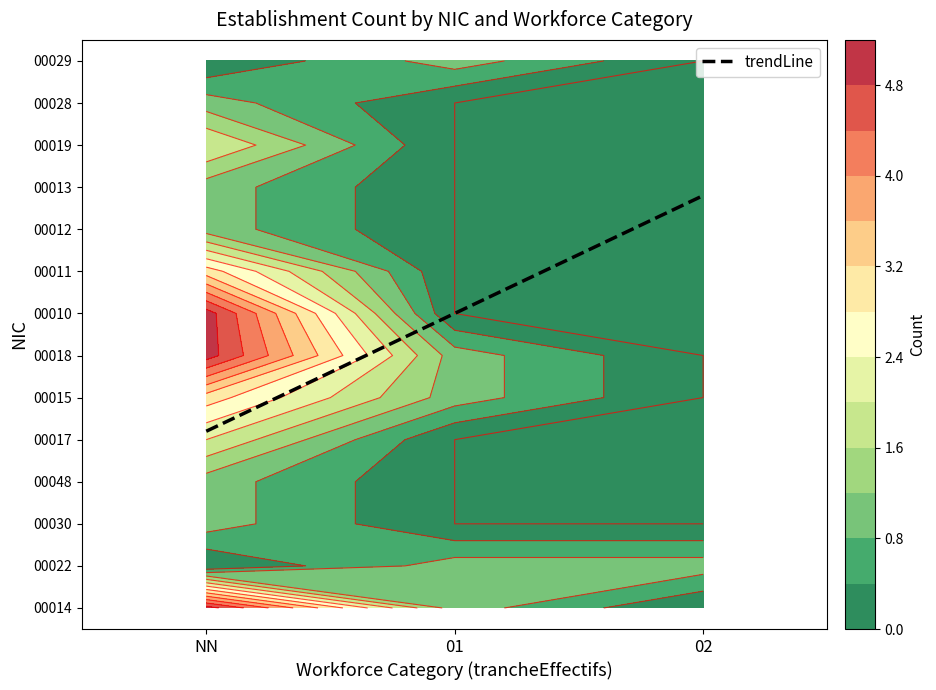

At which category is the sum across all series the highest?

NN